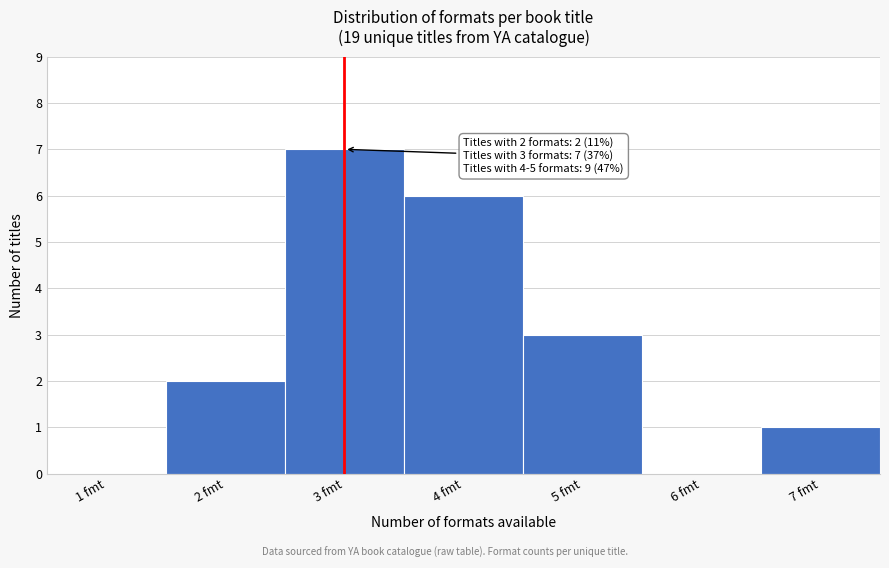

Reading left to right, transcribe all the data shown in this chart.

1 fmt=0	2 fmt=2	3 fmt=7	4 fmt=6	5 fmt=3	6 fmt=0	7 fmt=1